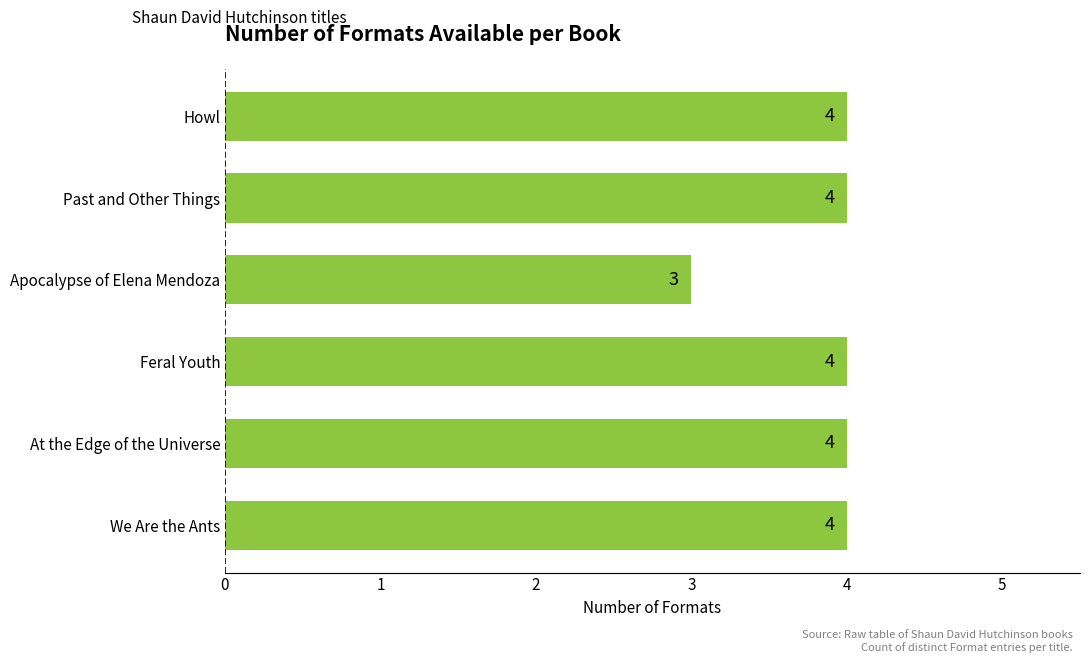

The value at Feral Youth is 2. True or false?

False